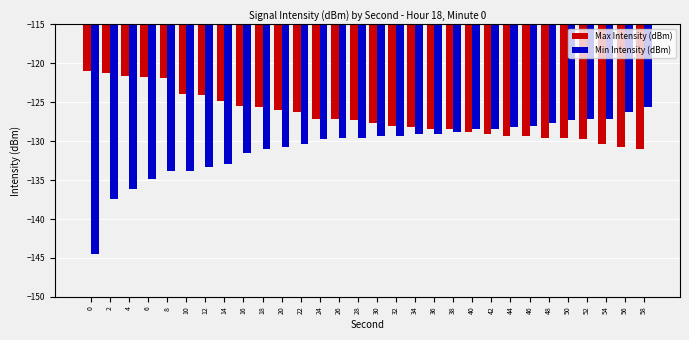

Is it true that Max Intensity (dBm) equals -128.9 at 40?

True